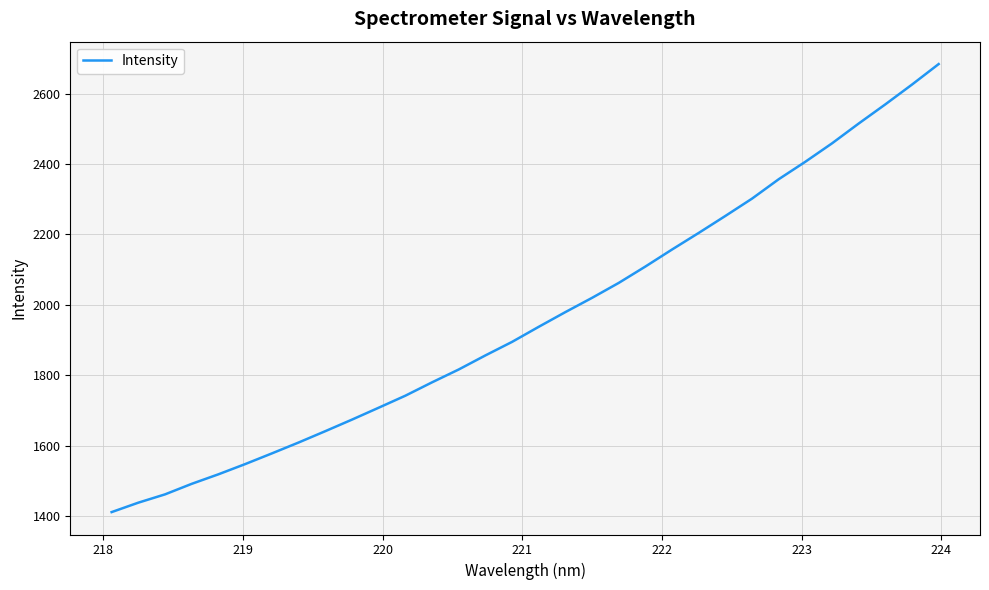

What is the maximum value shown in the chart?

2684.0